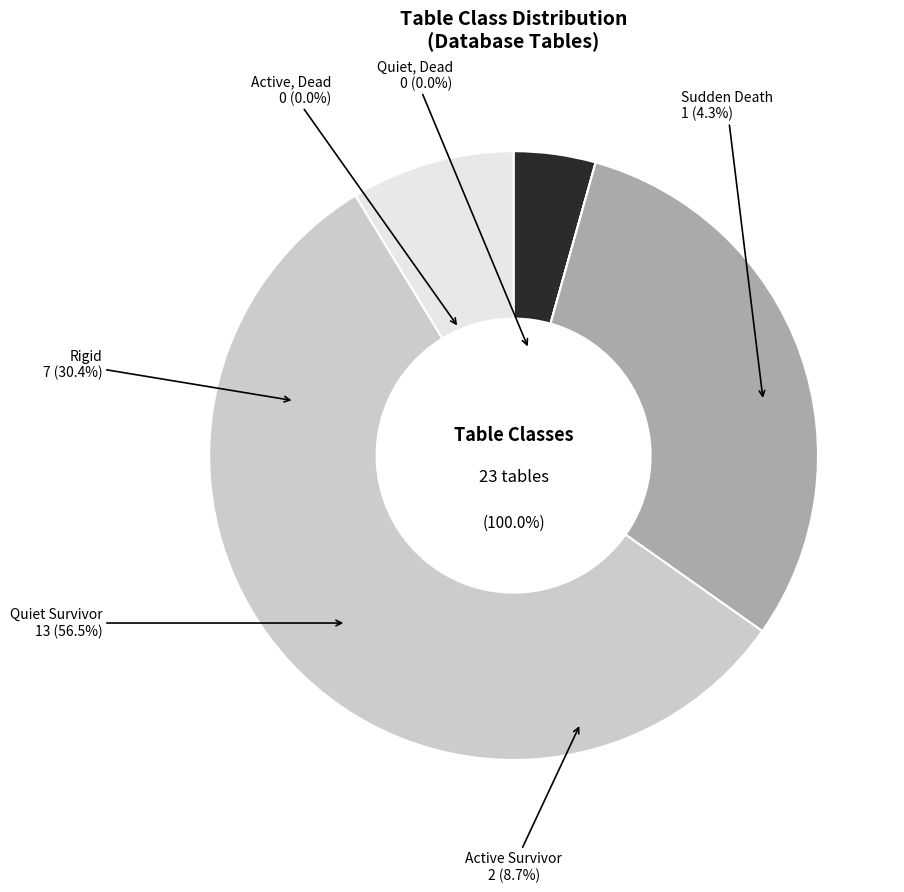

True or false: Quiet, Dead accounts for 1% of the total.

False